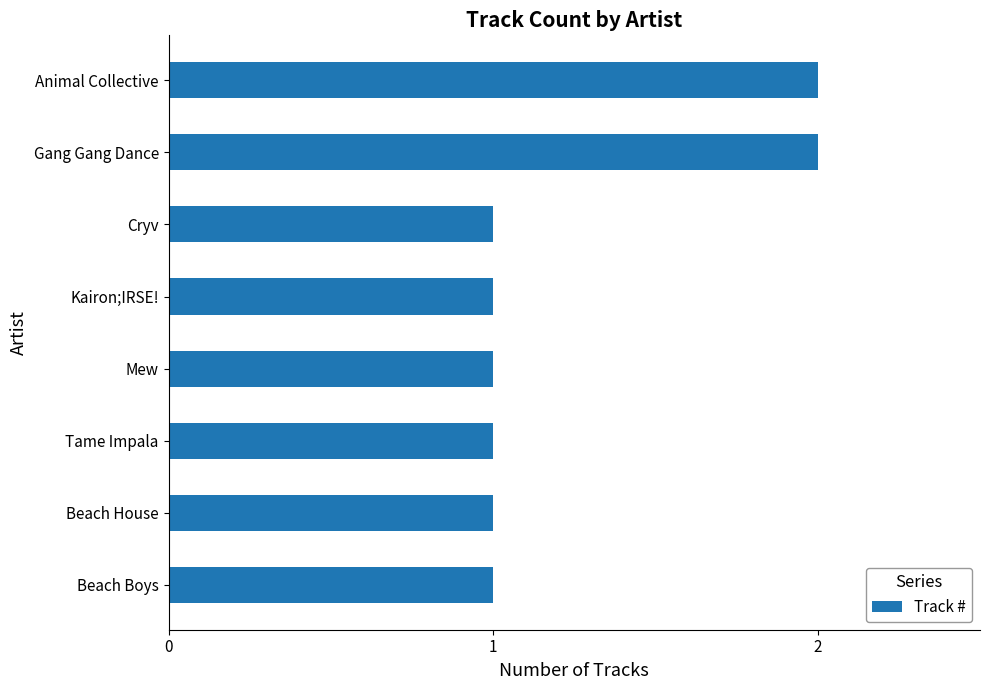

What is the ratio of the value at Animal Collective to the value at Kairon;IRSE!?

2.0